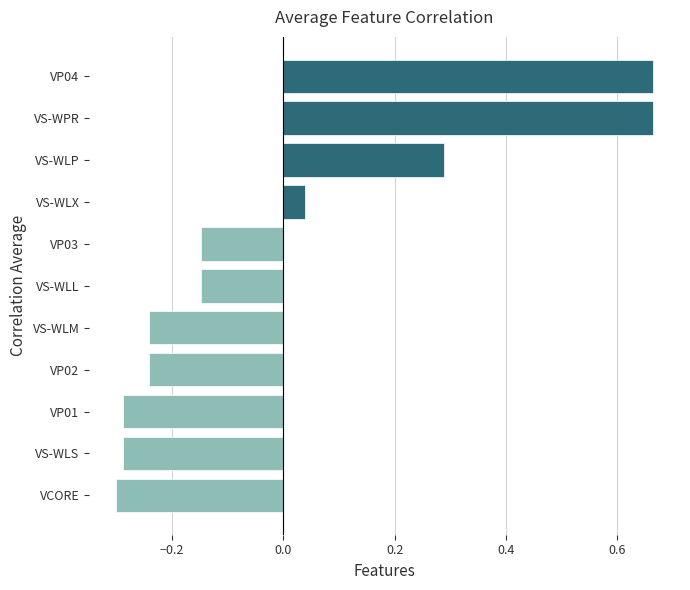

What is the change in value from VS-WLL to VS-WLX?

+0.2